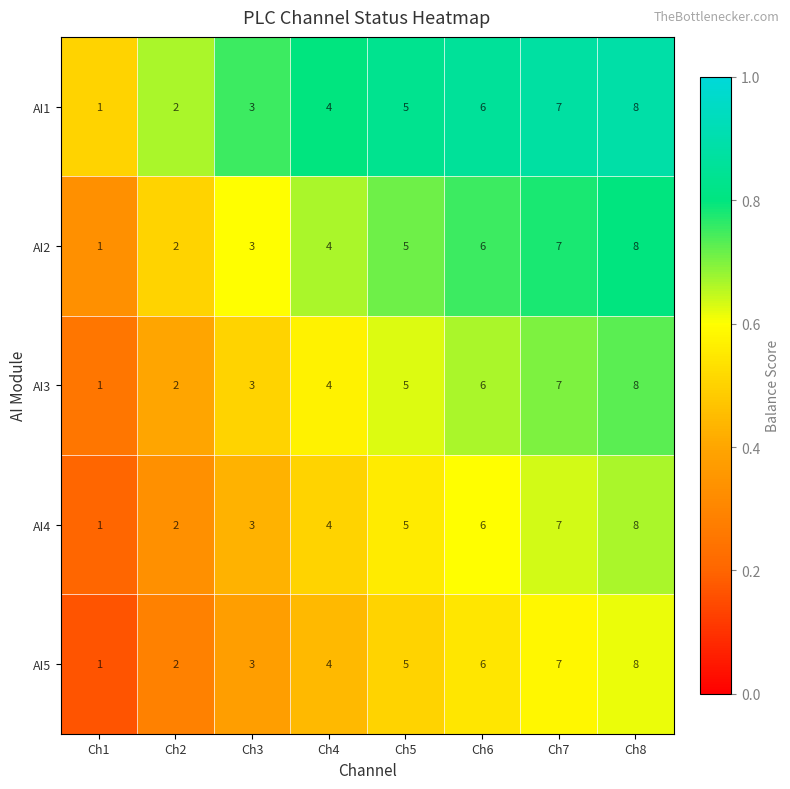

What is the greatest value displayed?

8